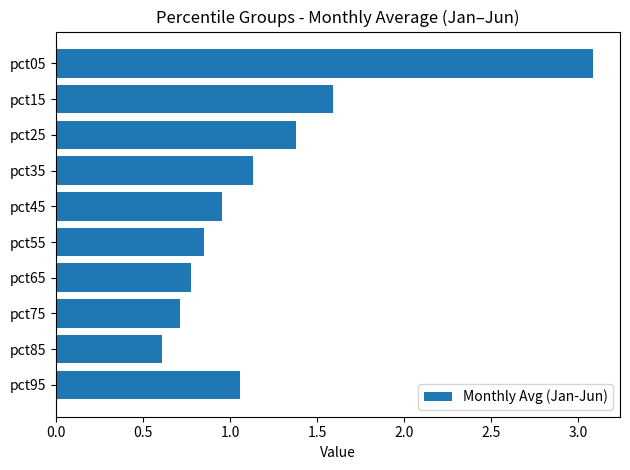

List the labels in order of value, largest first.

pct05, pct15, pct25, pct35, pct95, pct45, pct55, pct65, pct75, pct85